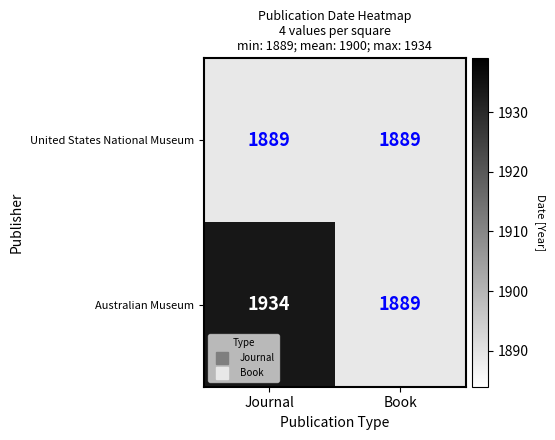

What is the sum of the Australian Museum values at Journal and Book?

3823